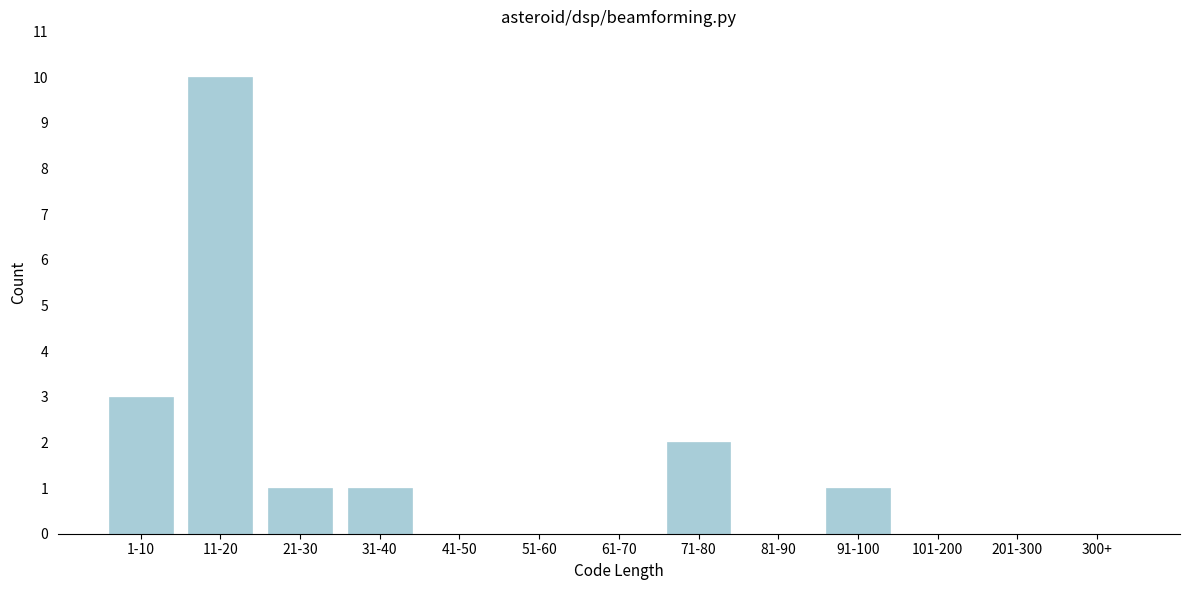

Reading left to right, transcribe all the data shown in this chart.

1-10=3	11-20=10	21-30=1	31-40=1	41-50=0	51-60=0	61-70=0	71-80=2	81-90=0	91-100=1	101-200=0	201-300=0	300+=0